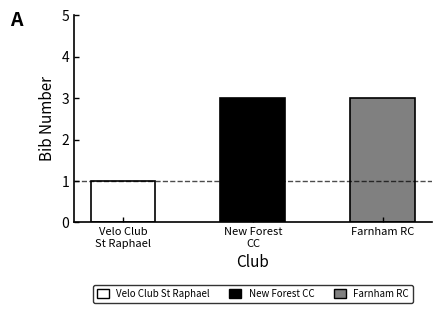

What is the sum of all values?

7